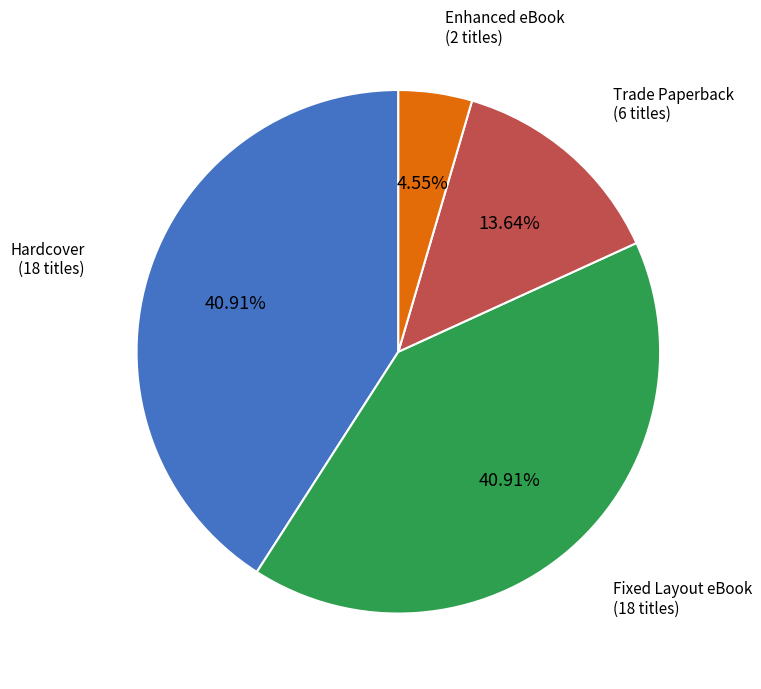

What percentage is the Hardcover slice, to the nearest percent?

41%